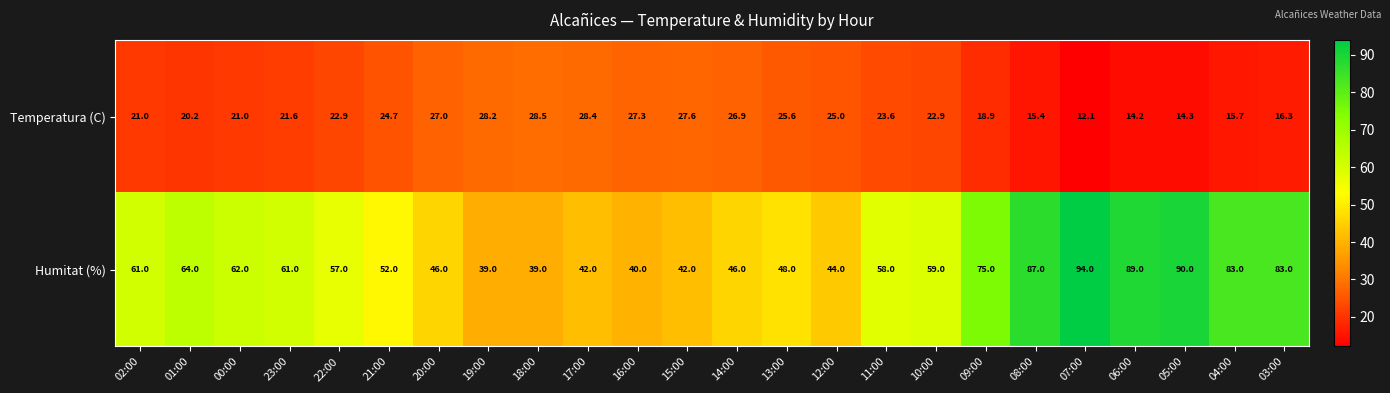

What is the sum of all Temperatura (C) values?

529.3